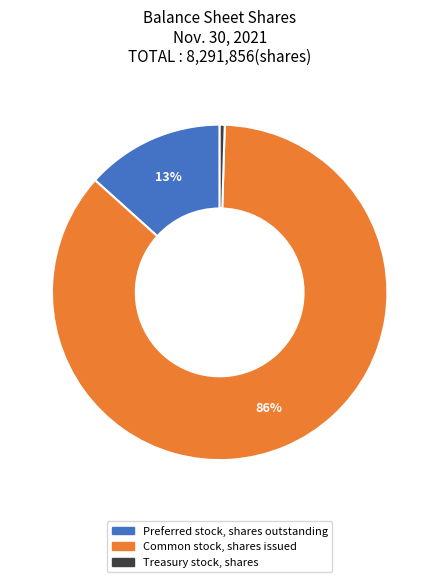

Which slice is the smallest?

Treasury stock, shares